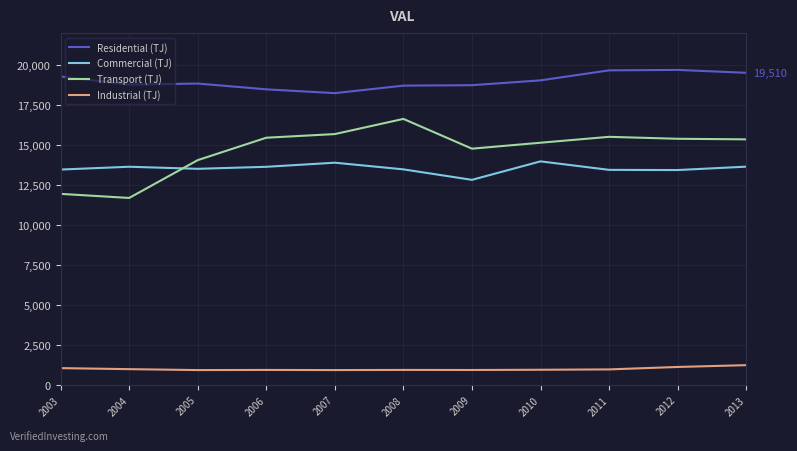

Does the chart have visible grid lines?

Yes